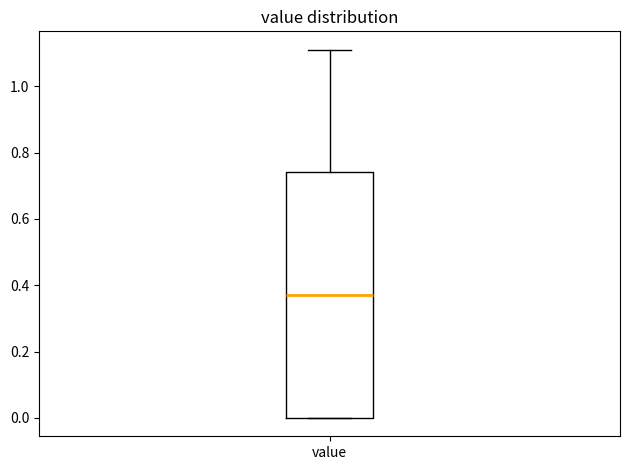

Read this box plot against the y-axis: the position of the median line, the range covered by the box, and the ends of both whiskers. The values are not printed on the chart, so give them approximately, as read against the axis.

median 0.38, box 0.00 to 0.74, whiskers 0.00 to 1.12